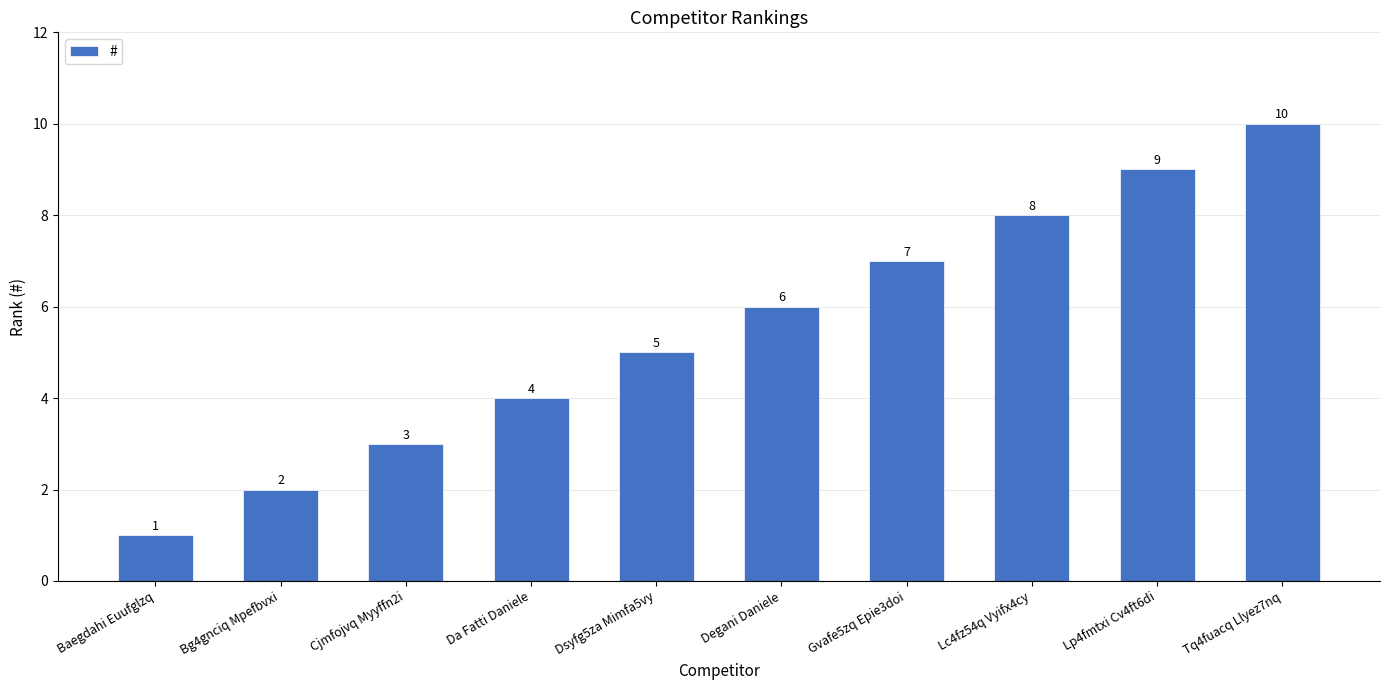

What is the maximum value shown in the chart?

10